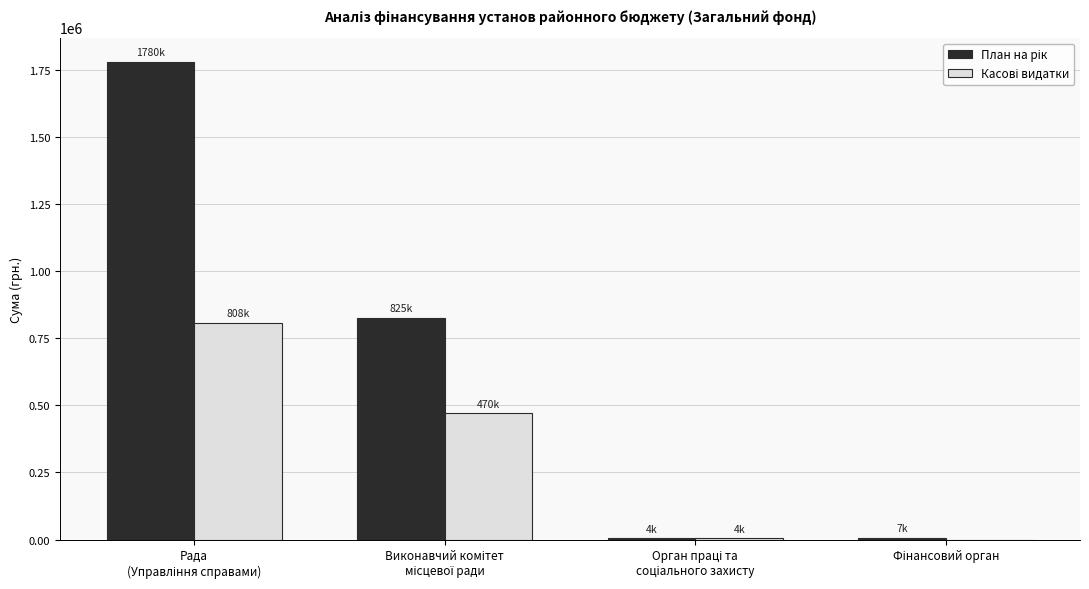

What is the maximum value shown in the chart?

1780258.0